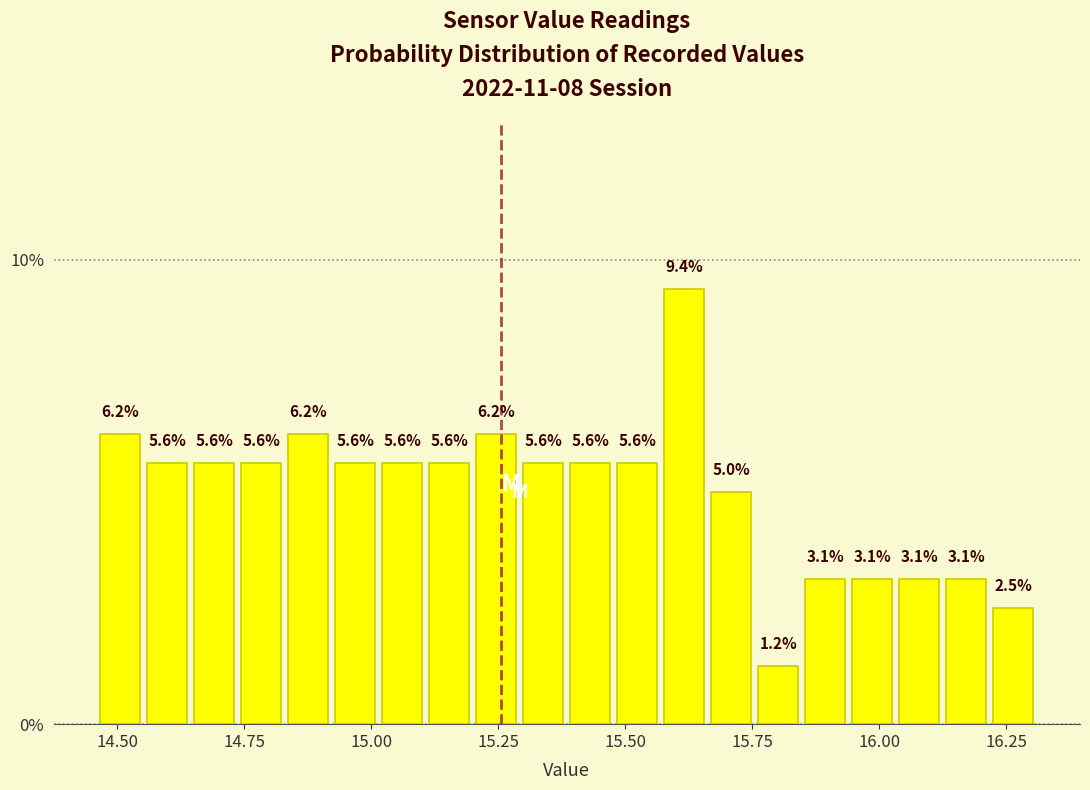

Around what value on the x-axis is the tallest bar? Give the approximate position of its centre, as read against the axis.

15.60